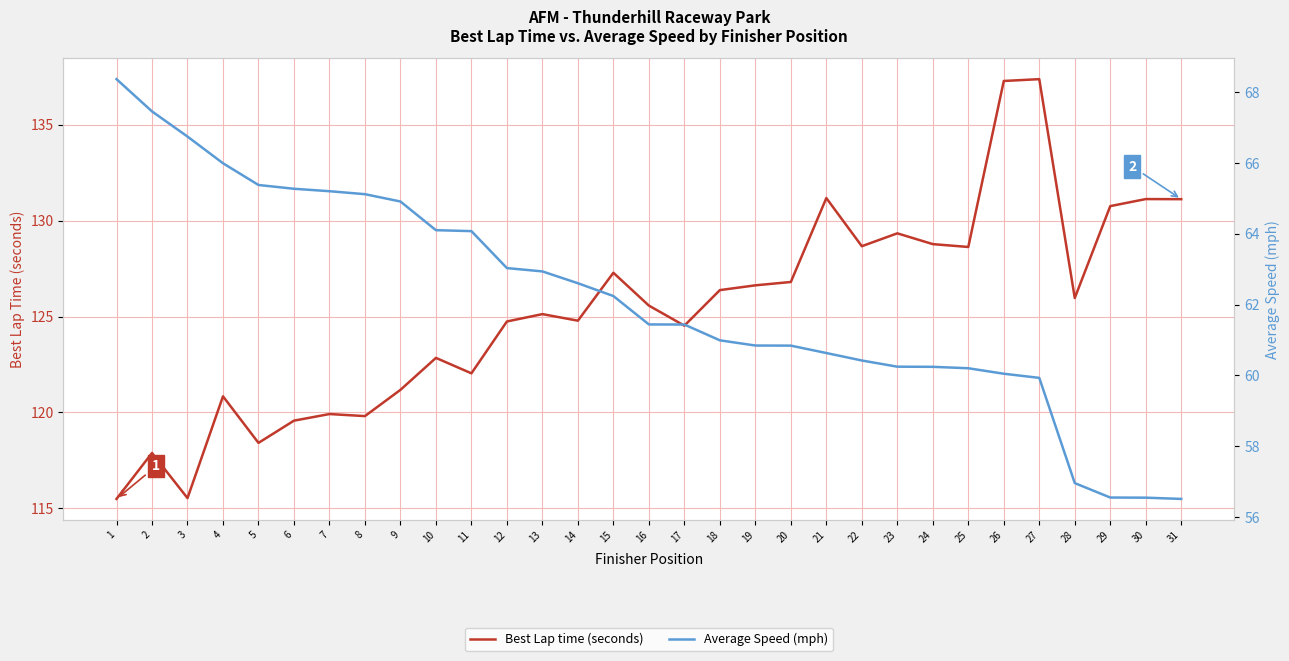

Is it true that Average Speed (mph) equals 64.1 at 10?

True